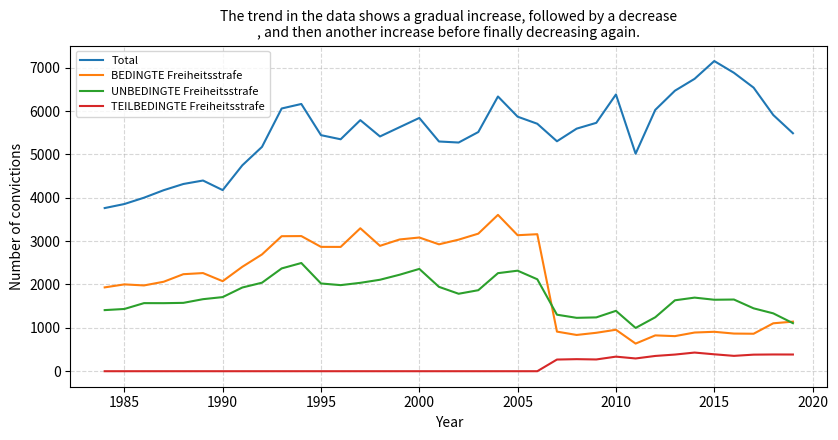

What is the greatest value displayed?

7152